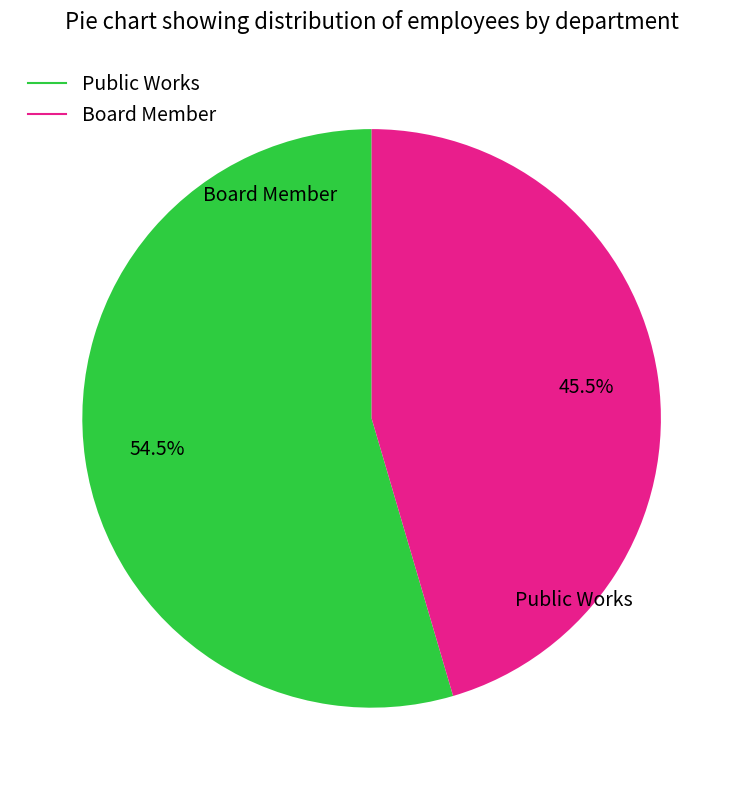

Which slice is the largest?

Public Works